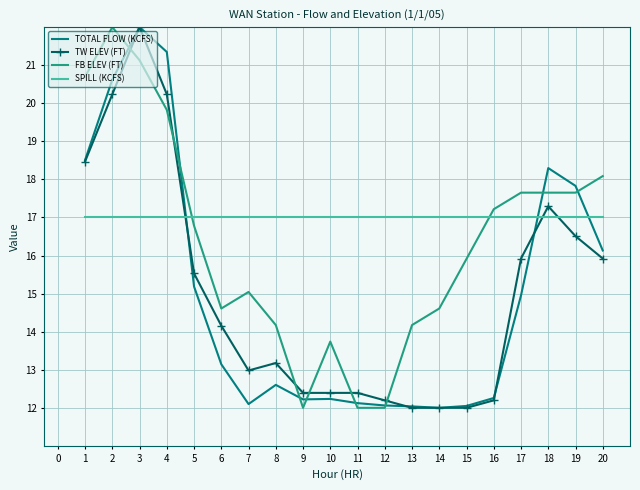

True or false: FB ELEV (FT) has a value of 4.6 at 17.

False